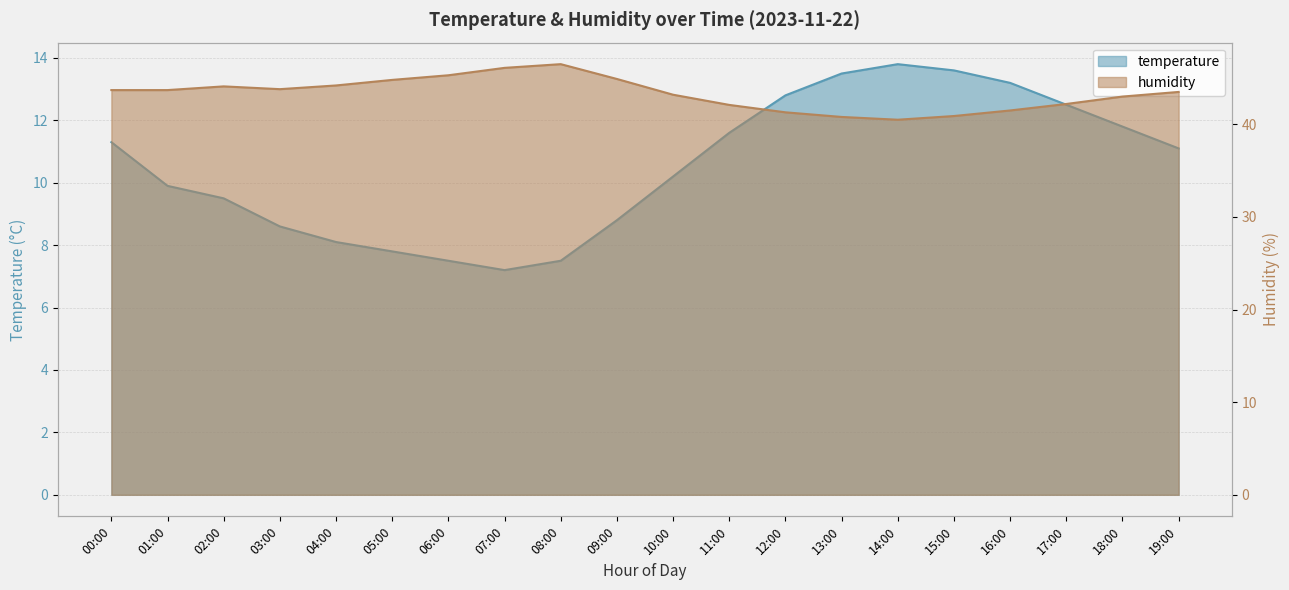

Which series has the largest total across all categories?

humidity